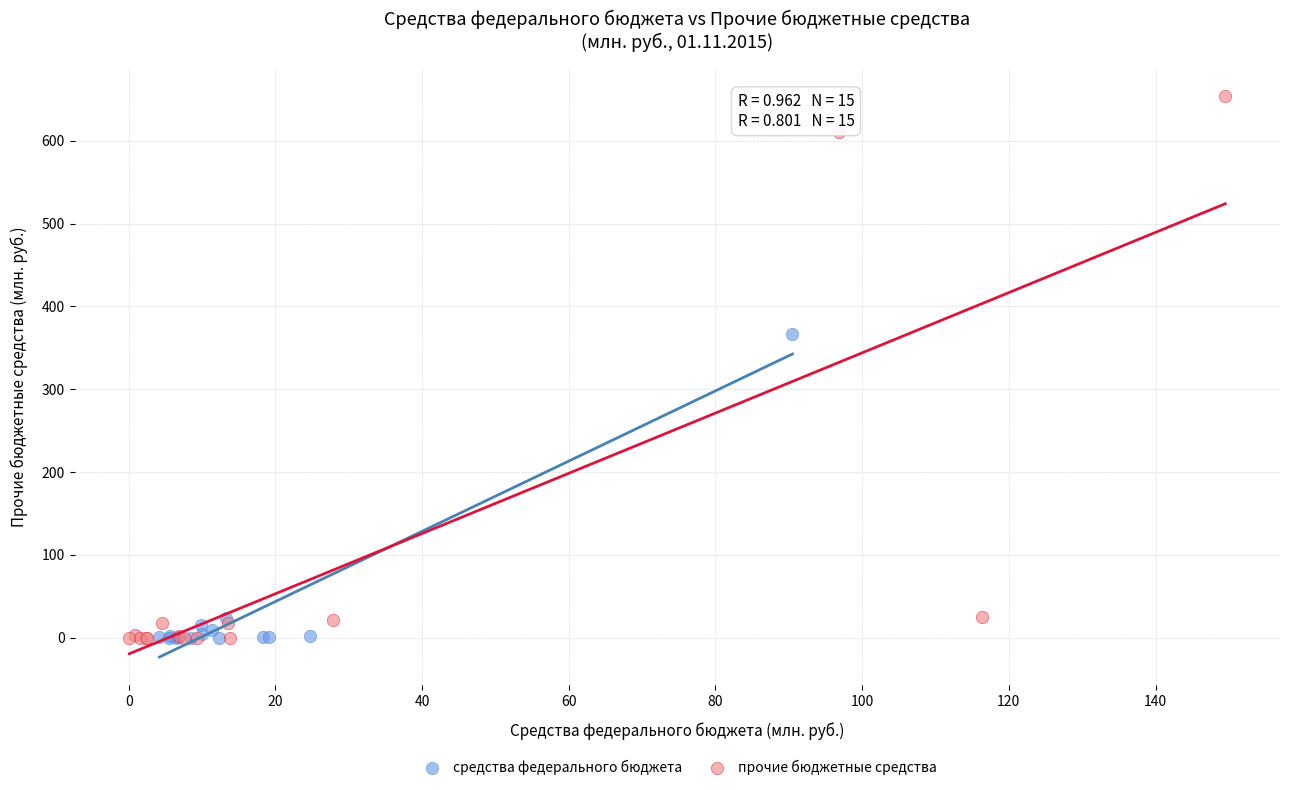

Which series contains the highest Y value?

прочие бюджетные средства